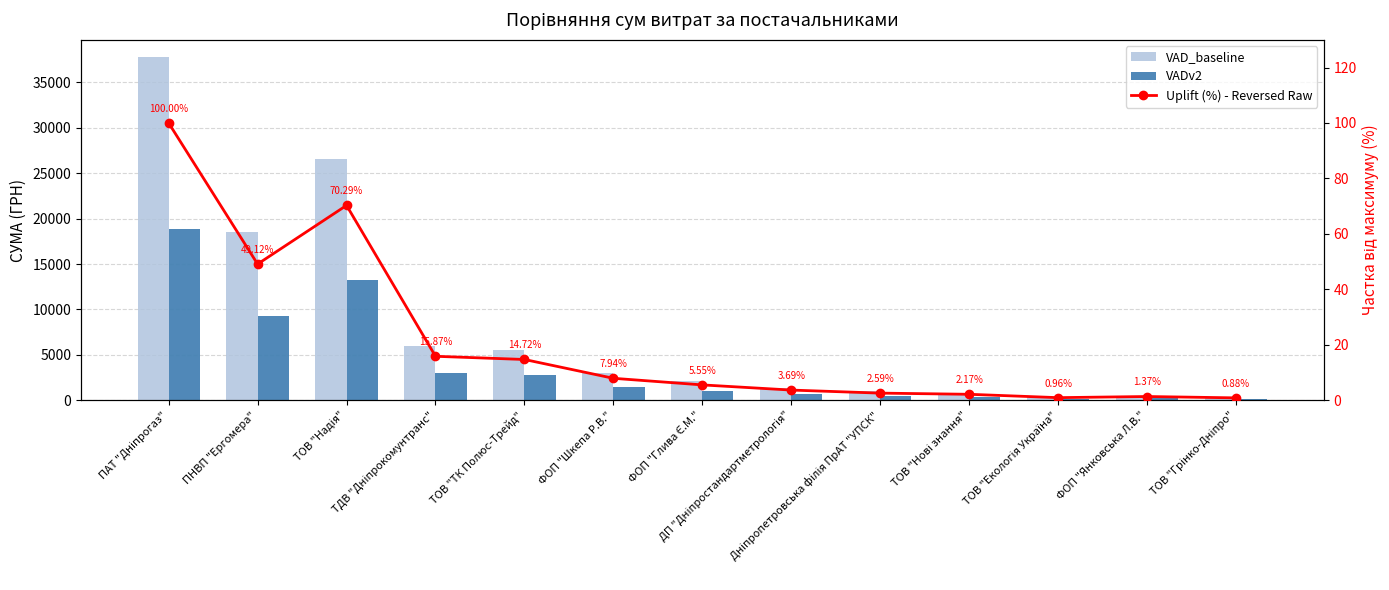

Reading left to right, what are all the values shown in this chart?

VAD_baseline: 37803.4	18570.3	26570.3	6000.0	5565.6	3000.0	2099.7	1394.8	979.2	820.0	361.8	516.8	331.9
VADv2: 18901.7	9285.1	13285.1	3000.0	2782.8	1500.0	1049.8	697.4	489.6	410.0	180.9	258.4	166.0
Uplift (%) - Reversed Raw: 100.0	49.1	70.3	15.9	14.7	7.9	5.6	3.7	2.6	2.2	1.0	1.4	0.9